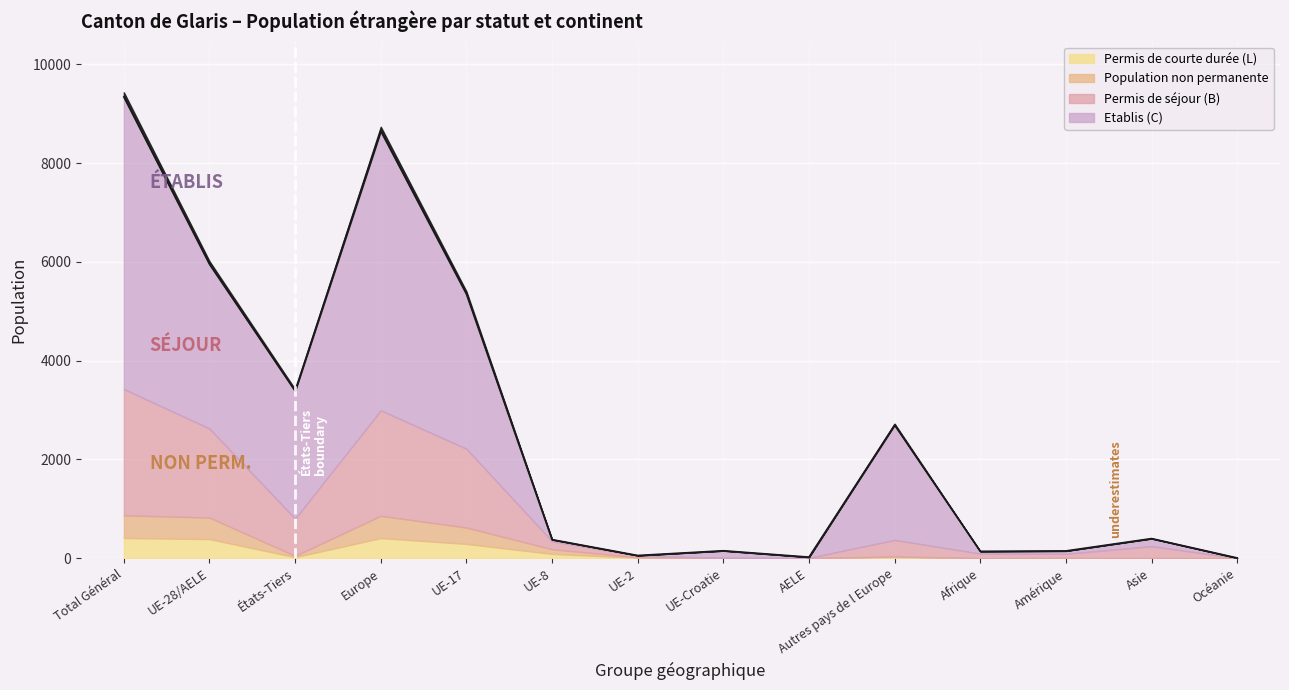

In Population non permanente Total, how many points are higher than both neighbors (excluding endpoints)?

3